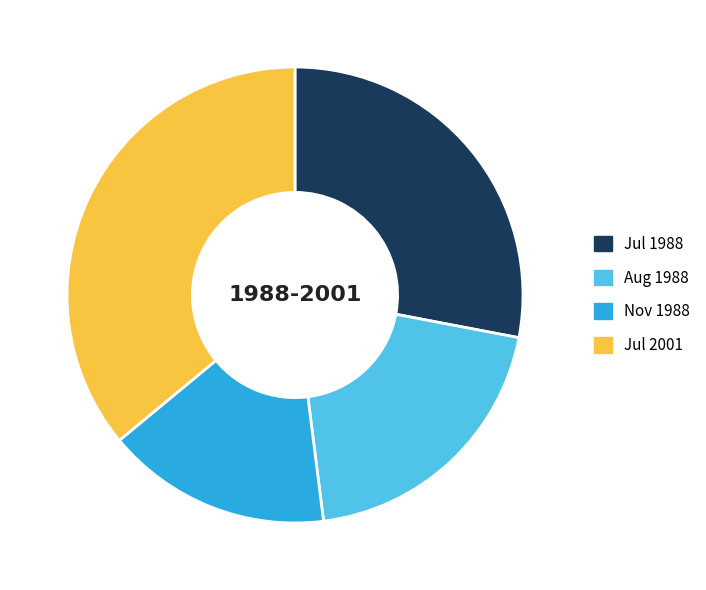

Does any single category account for the majority?

No